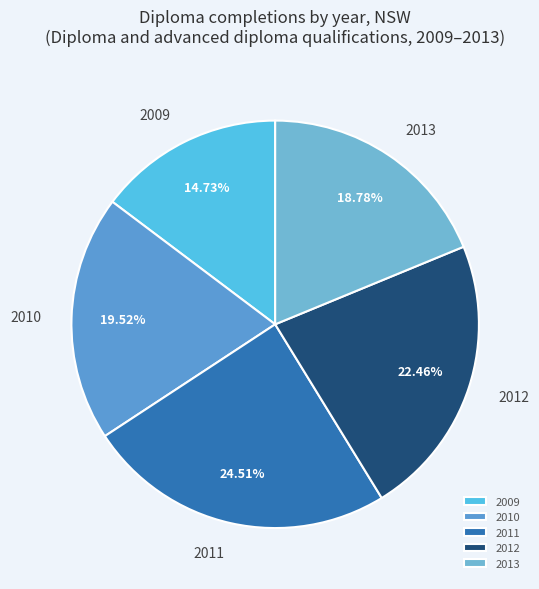

Is it true that 2010 is 5% of the pie?

False